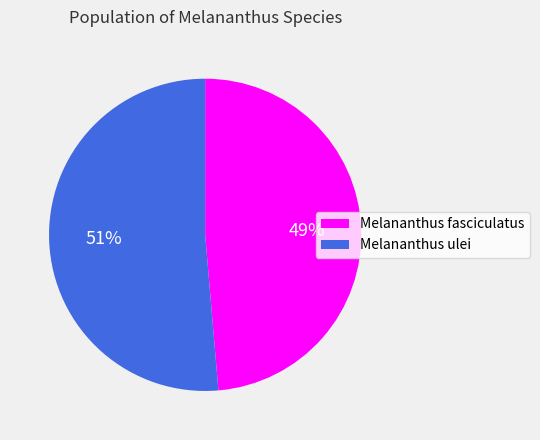

To the nearest percent, what percentage of the pie is Melananthus ulei?

51%